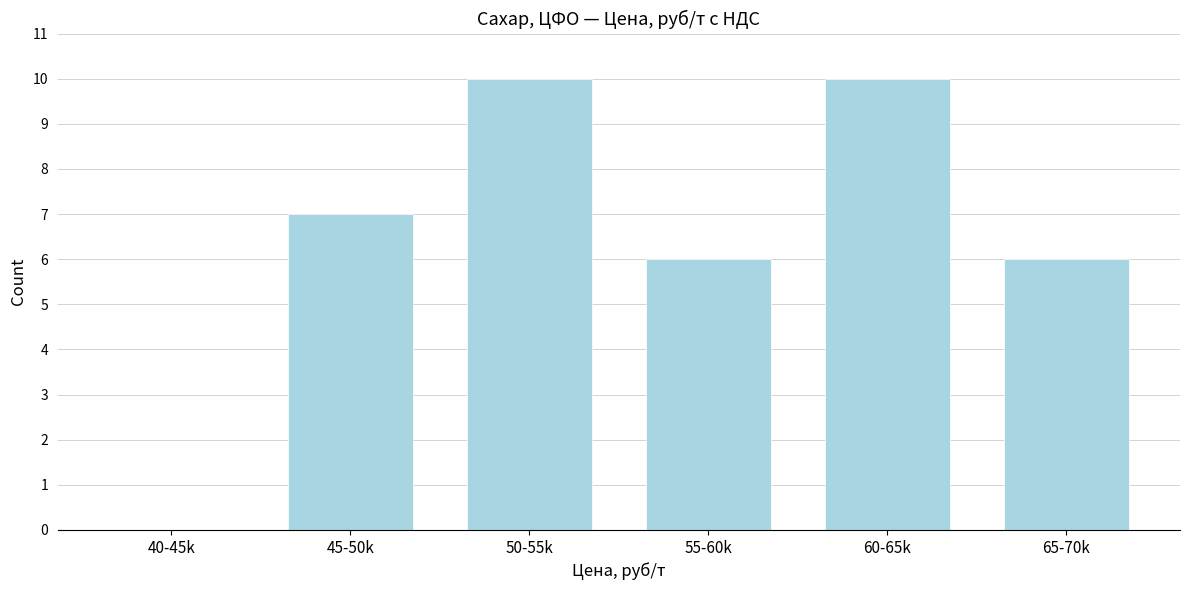

Reading left to right, transcribe all the data shown in this chart.

40-45k=0	45-50k=7	50-55k=10	55-60k=6	60-65k=10	65-70k=6